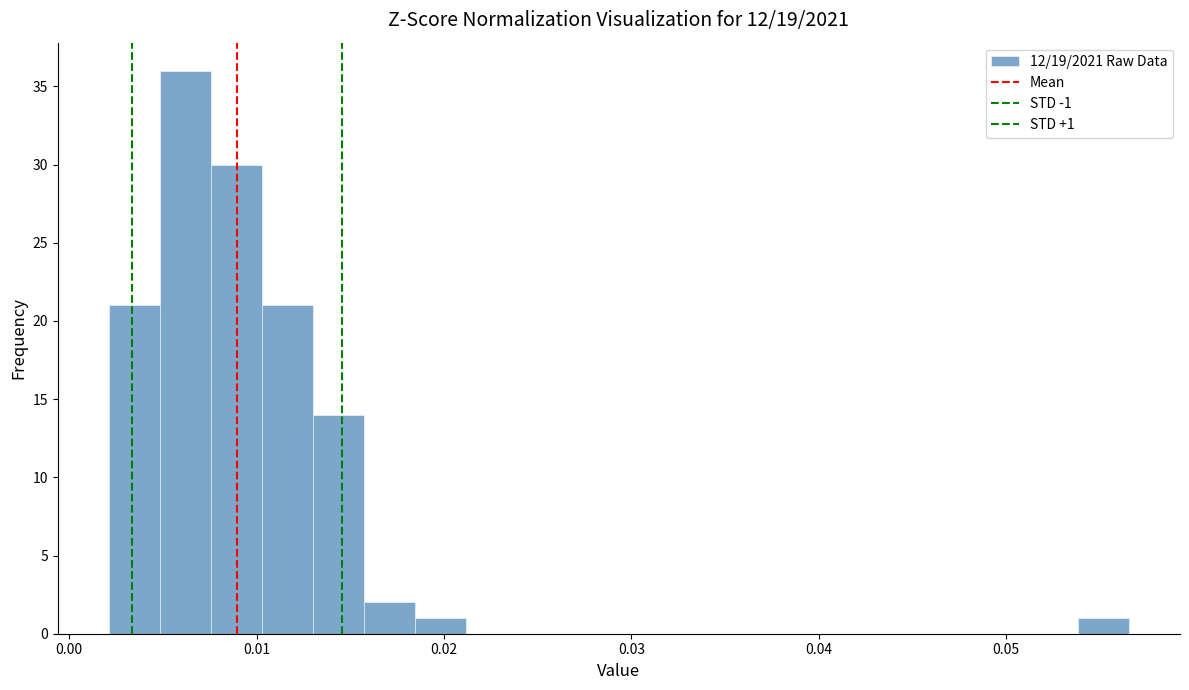

Around what value on the x-axis is the tallest bar? Give the approximate position of its centre, as read against the axis.

0.006